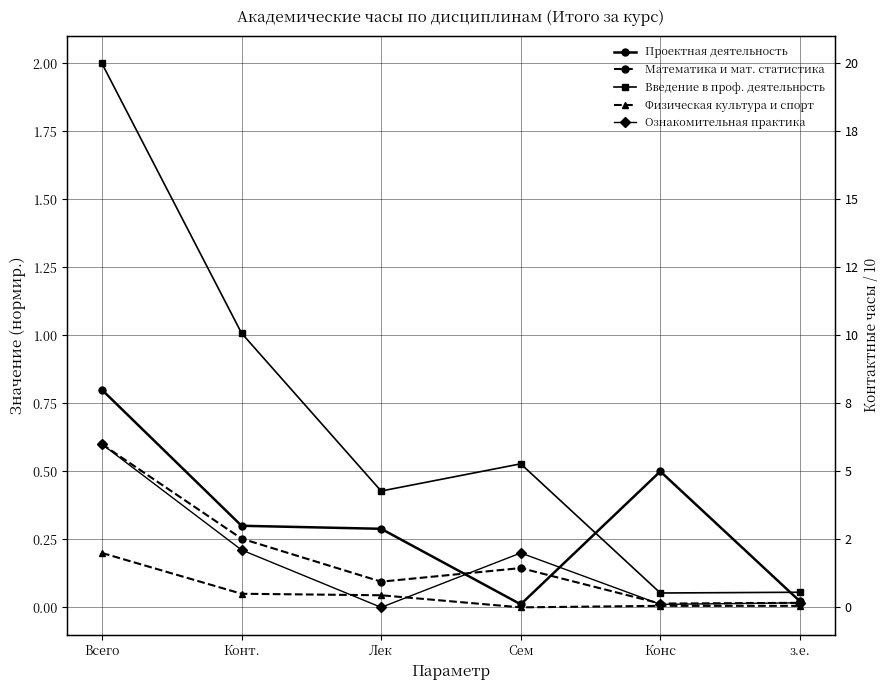

Between Всего and з.е., which series saw the biggest shift?

Введение в проф. деятельность